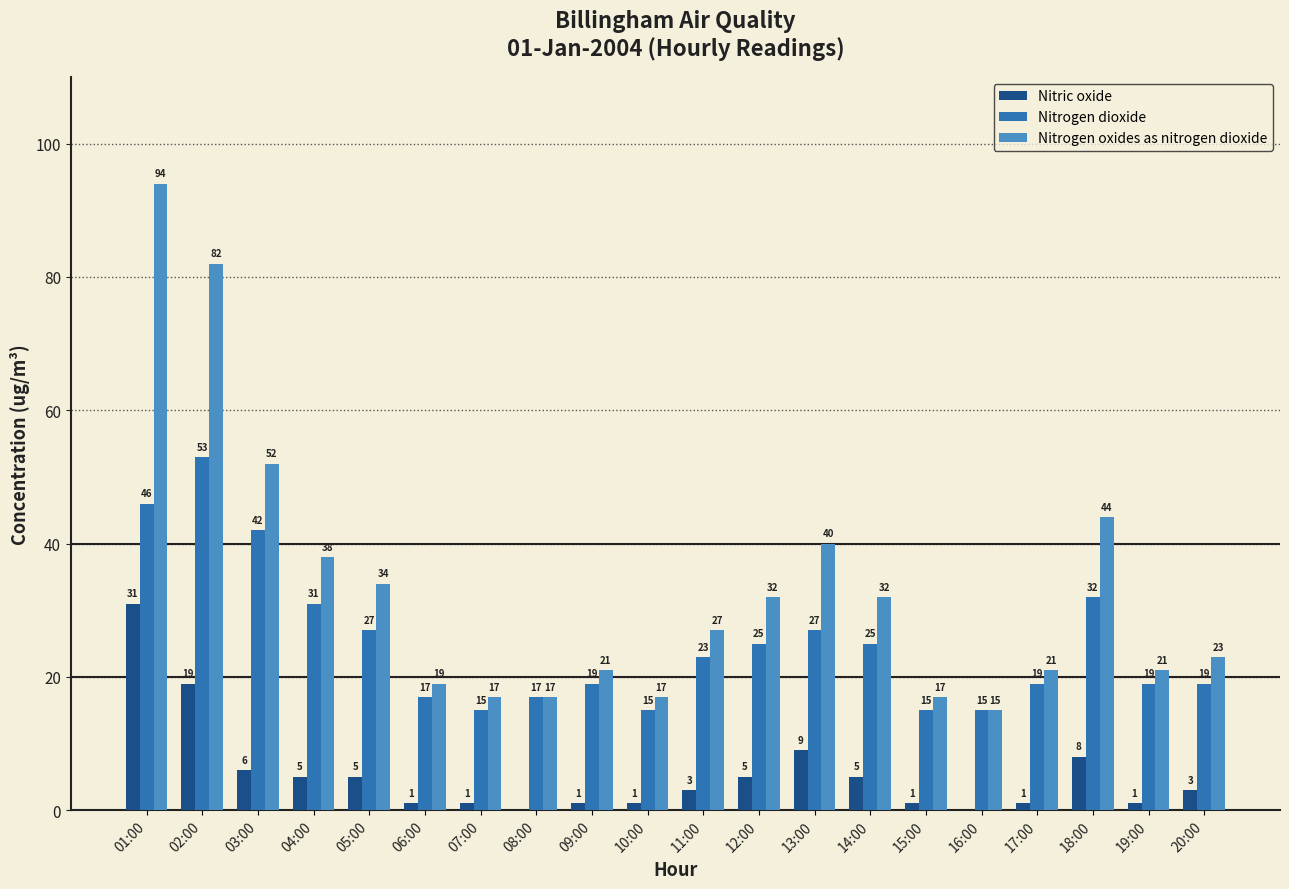

Which series has the widest spread of values?

Nitrogen oxides as nitrogen dioxide